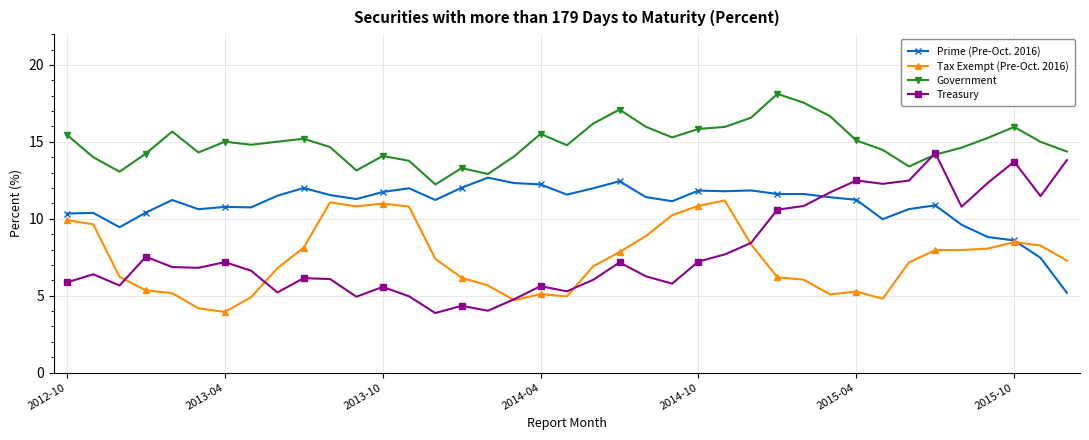

True or false: Treasury has more than 1 interior local peaks.

True